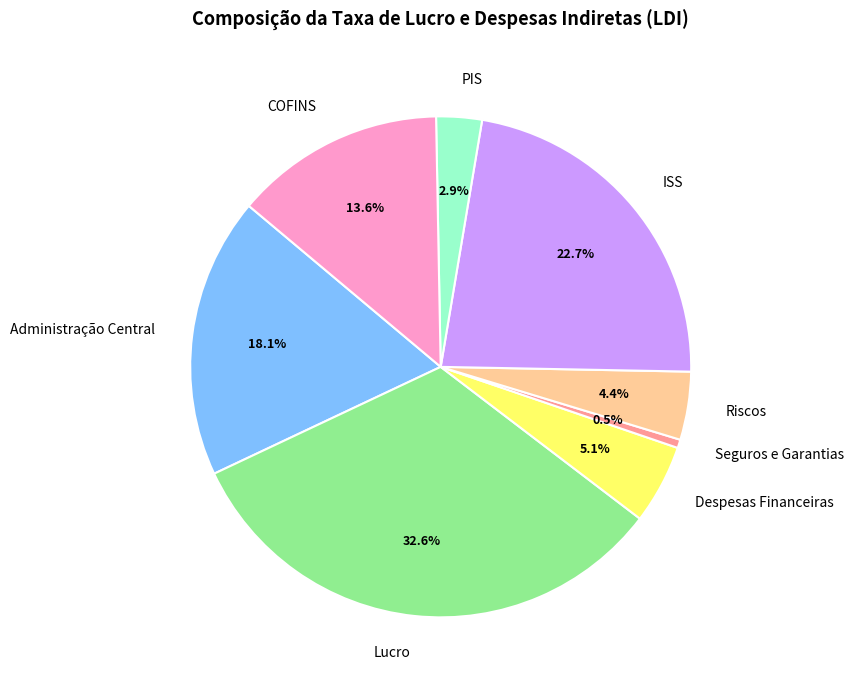

Does any single category account for the majority?

No